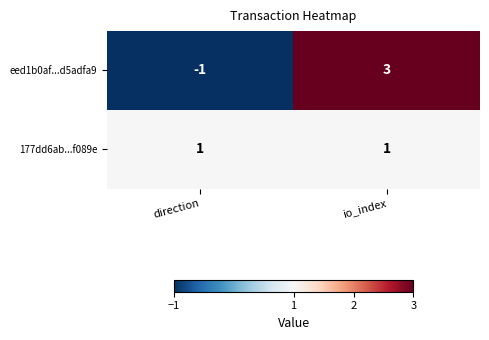

At direction, list the series in order from smallest to largest.

eed1b0af...d5adfa9, 177dd6ab...f089e